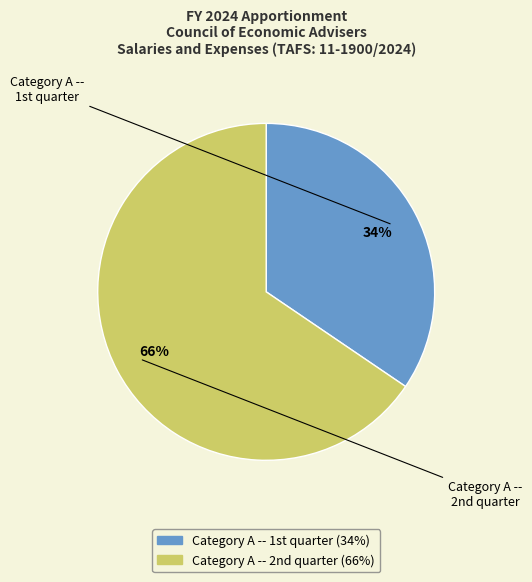

To the nearest percent, what is the average slice percentage?

50%